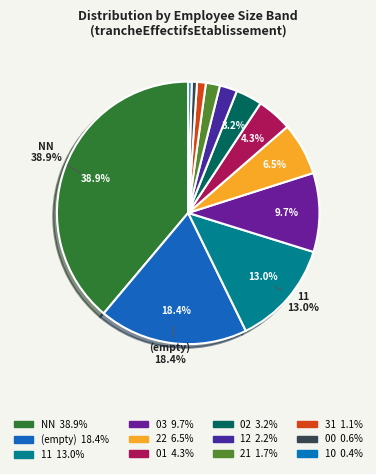

How many segments does this pie chart have?

12